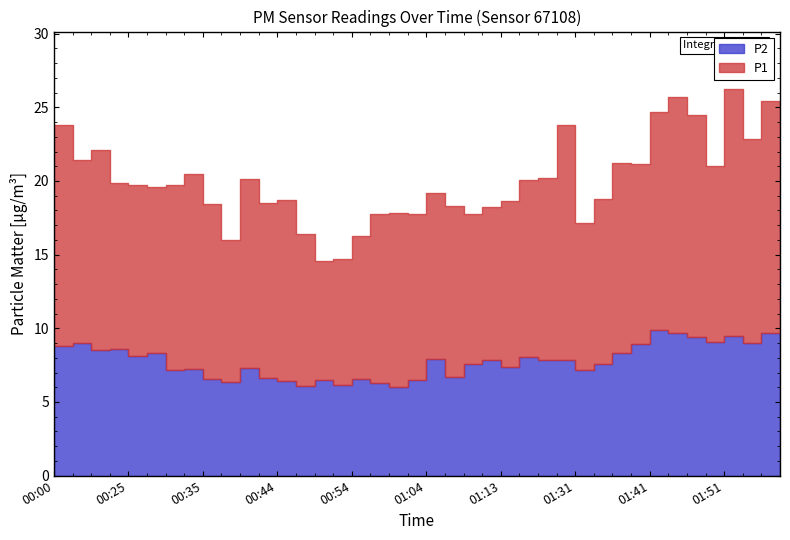

Is it true that P1 equals 12.3 at 01:29?

True